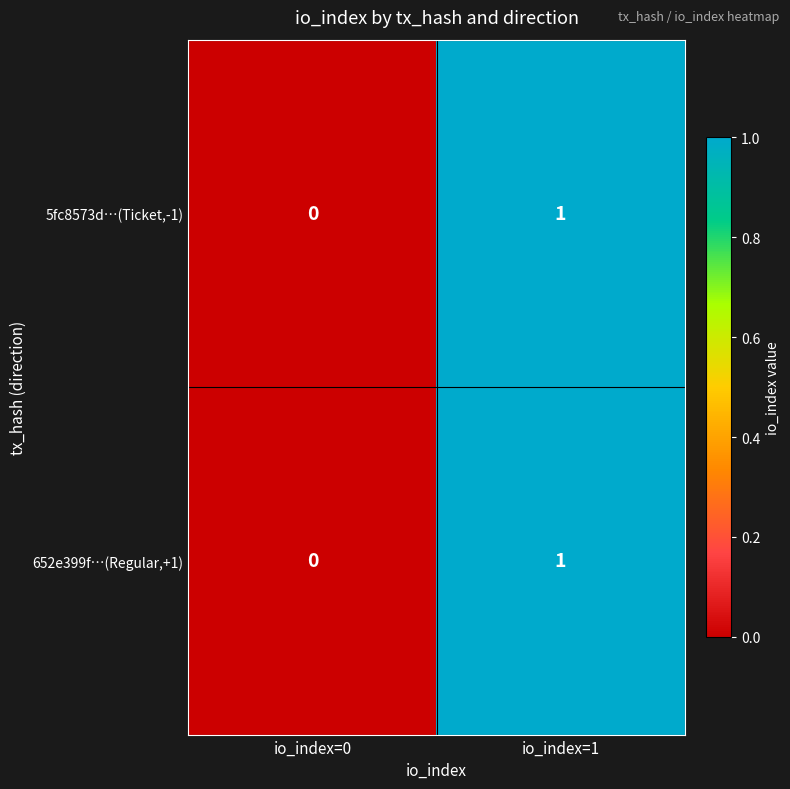

Where is 5fc8573d…(Ticket,-1) nearest to the value 0?

io_index=0